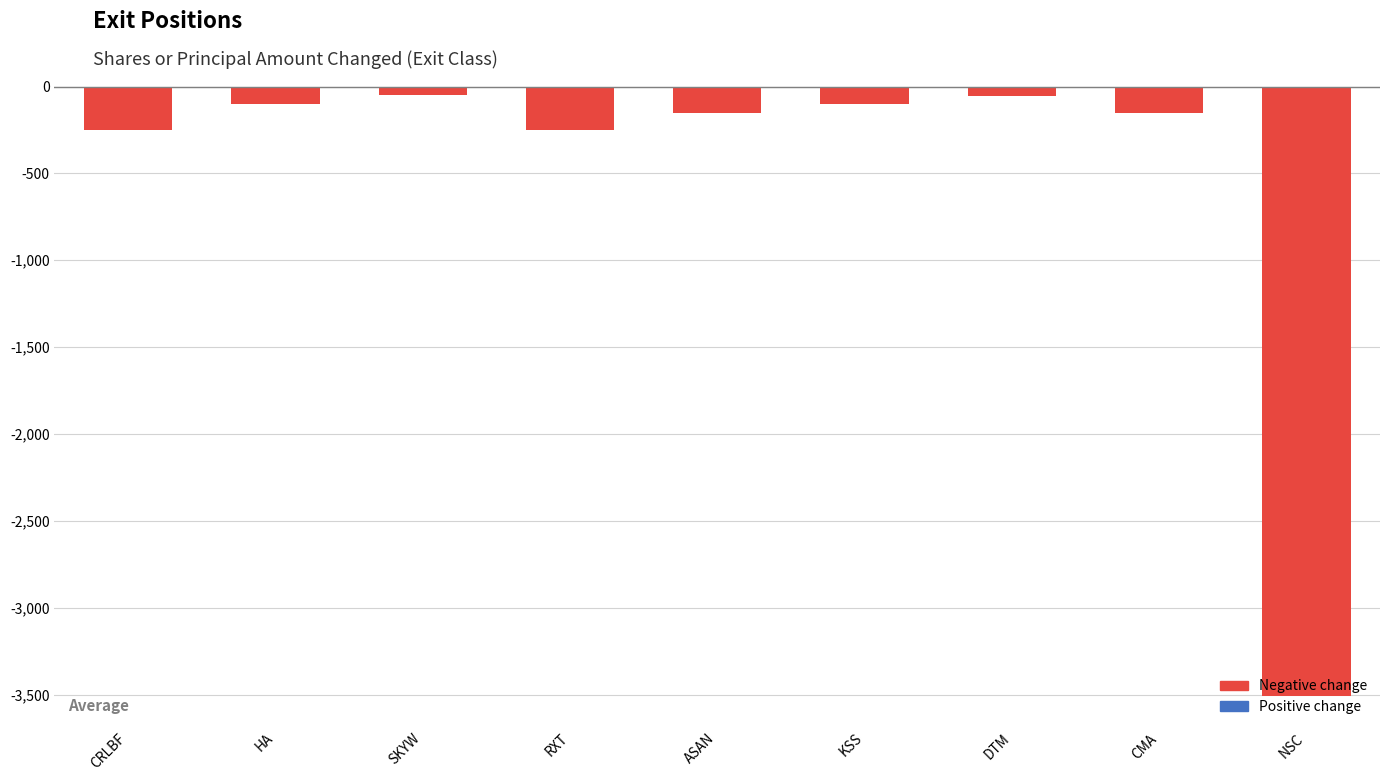

What is the greatest value displayed?

-50